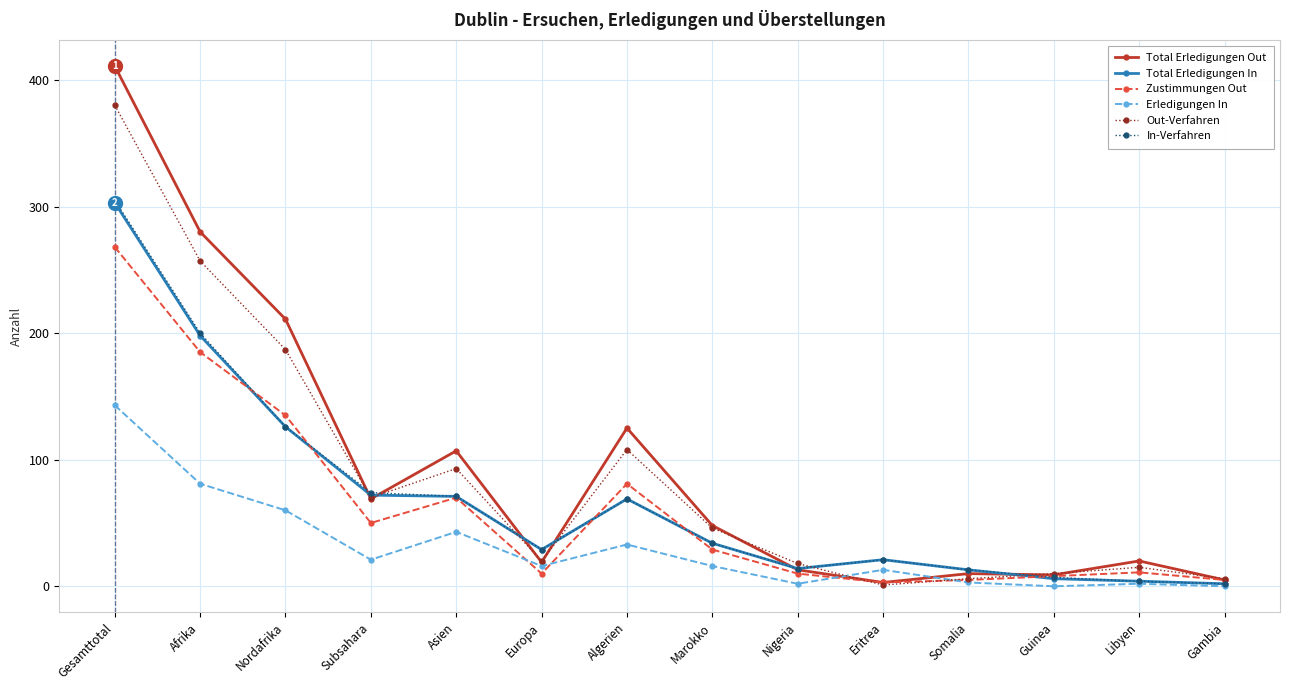

What is the maximum value for Total Erledigungen Out?

411